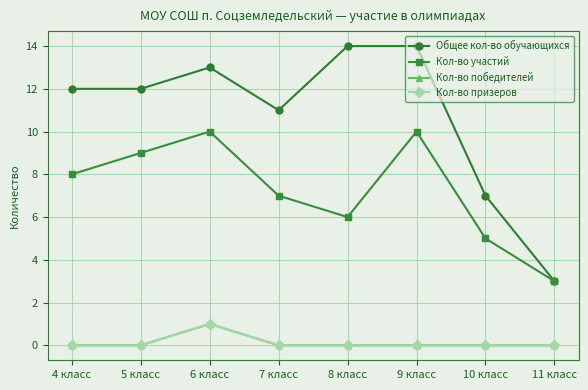

True or false: Кол-во участий has a value of 16 at 9 класс.

False